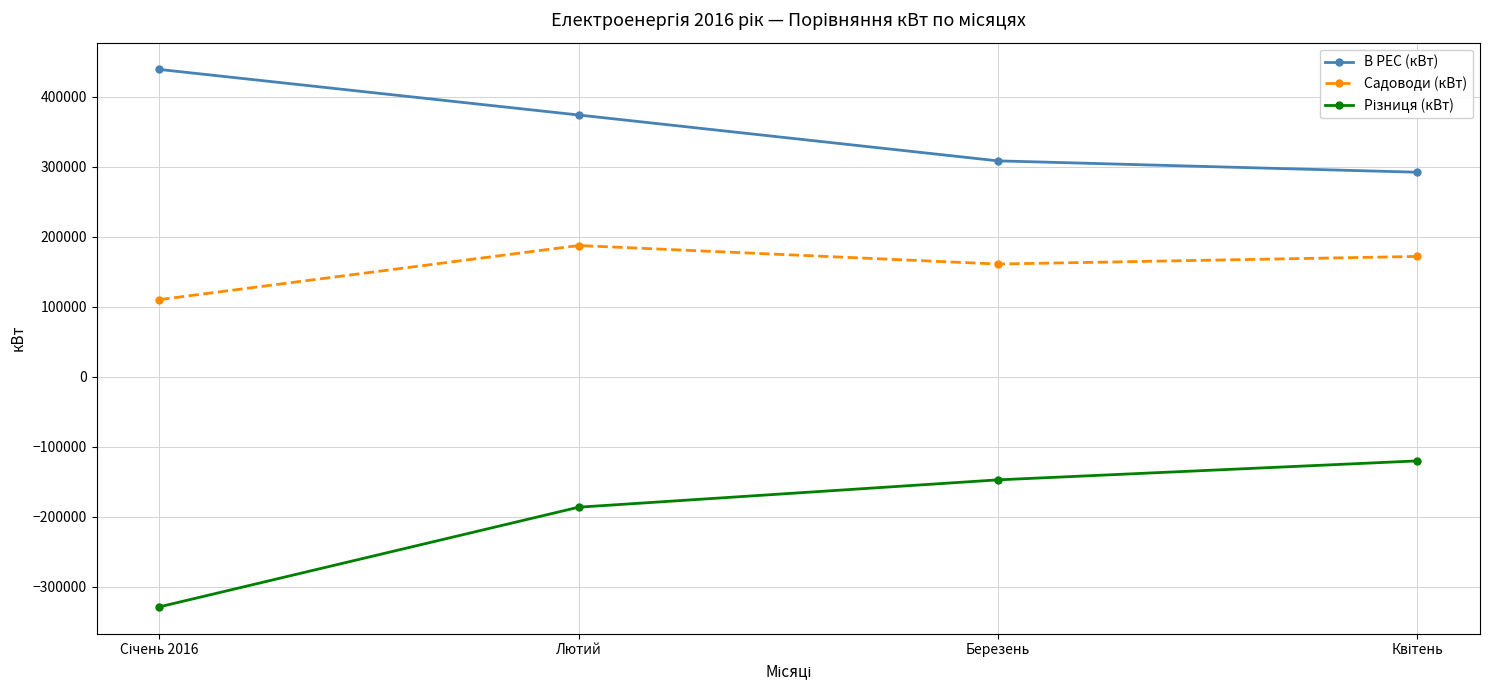

What is the value of the Садоводи (кВт) point at the 1st from the left?

110170